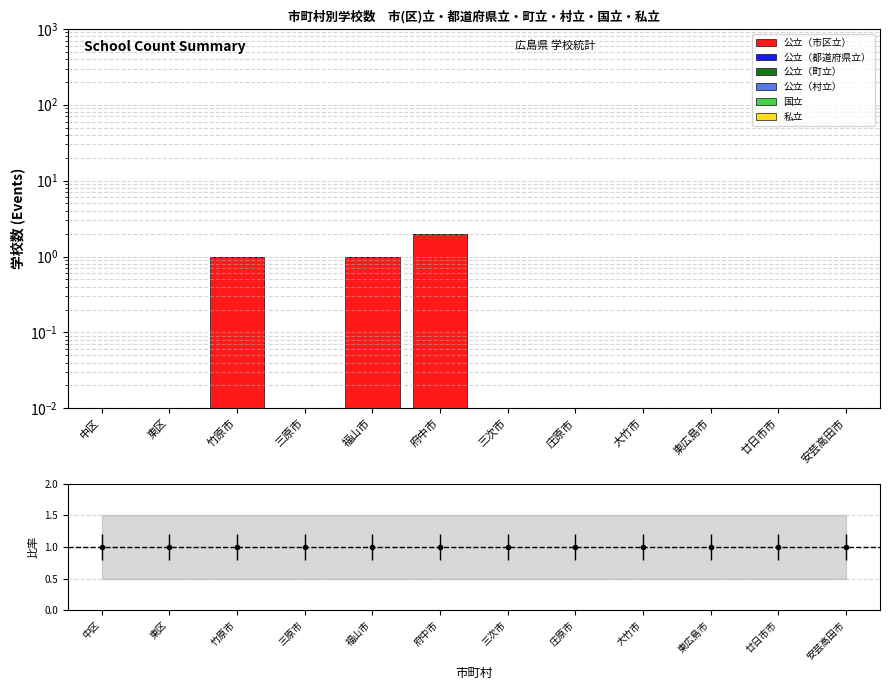

Between 三次市 and 府中市, which is larger?

府中市